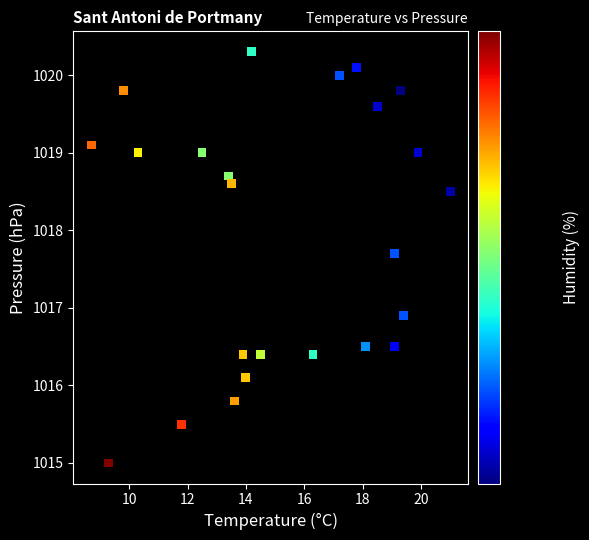

What Y value in the scatter plot is closest to 1017?

1016.9